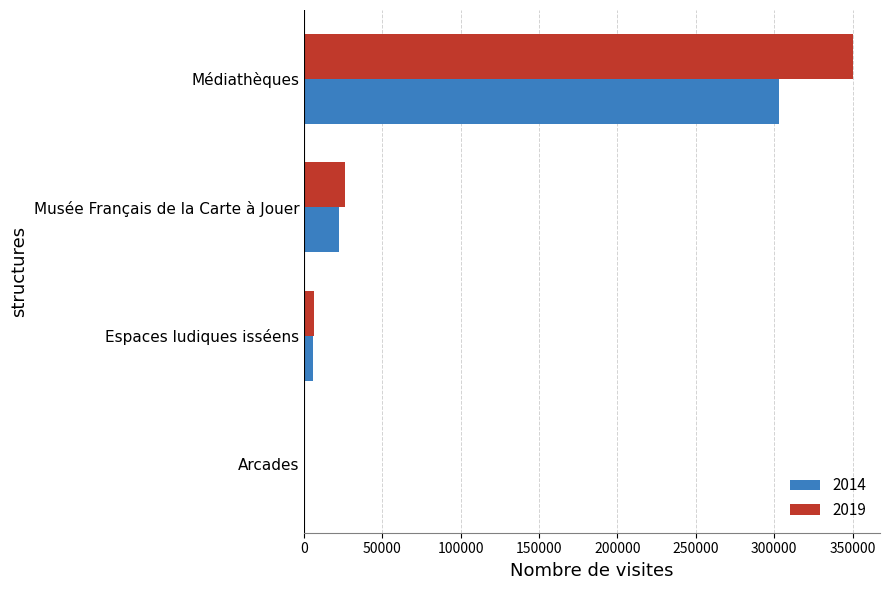

What is the greatest value displayed?

350000